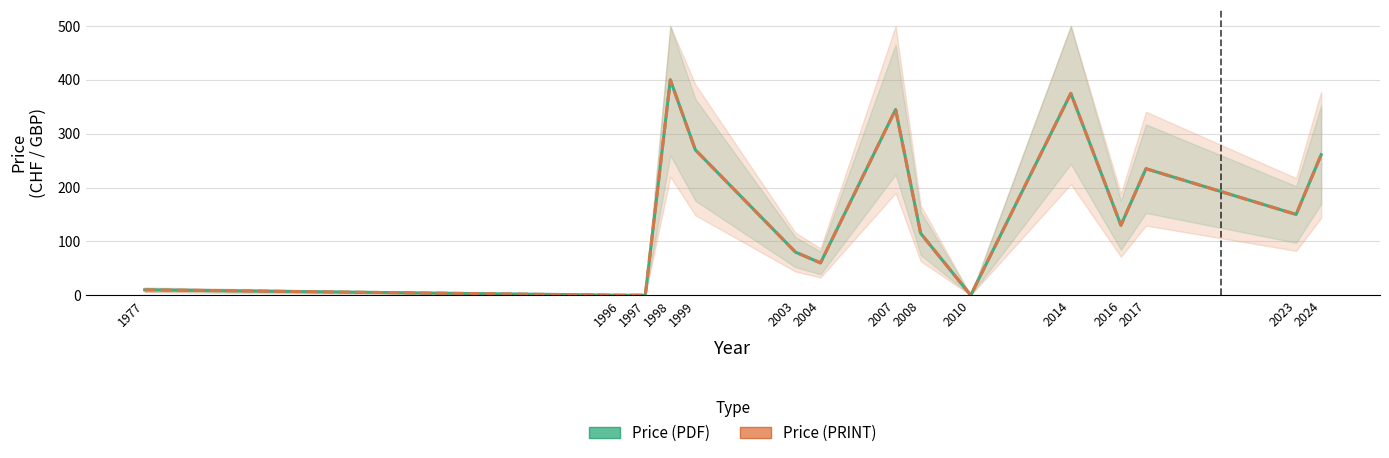

At 1977, list the series in order from smallest to largest.

Price (PDF), Price (PRINT)